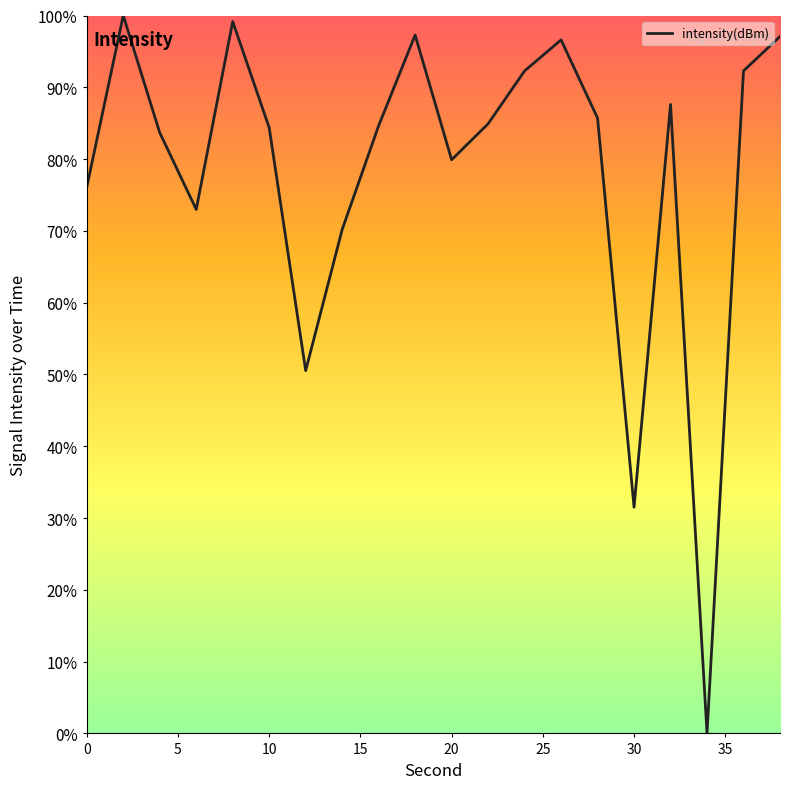

What is the greatest value displayed?

100.0